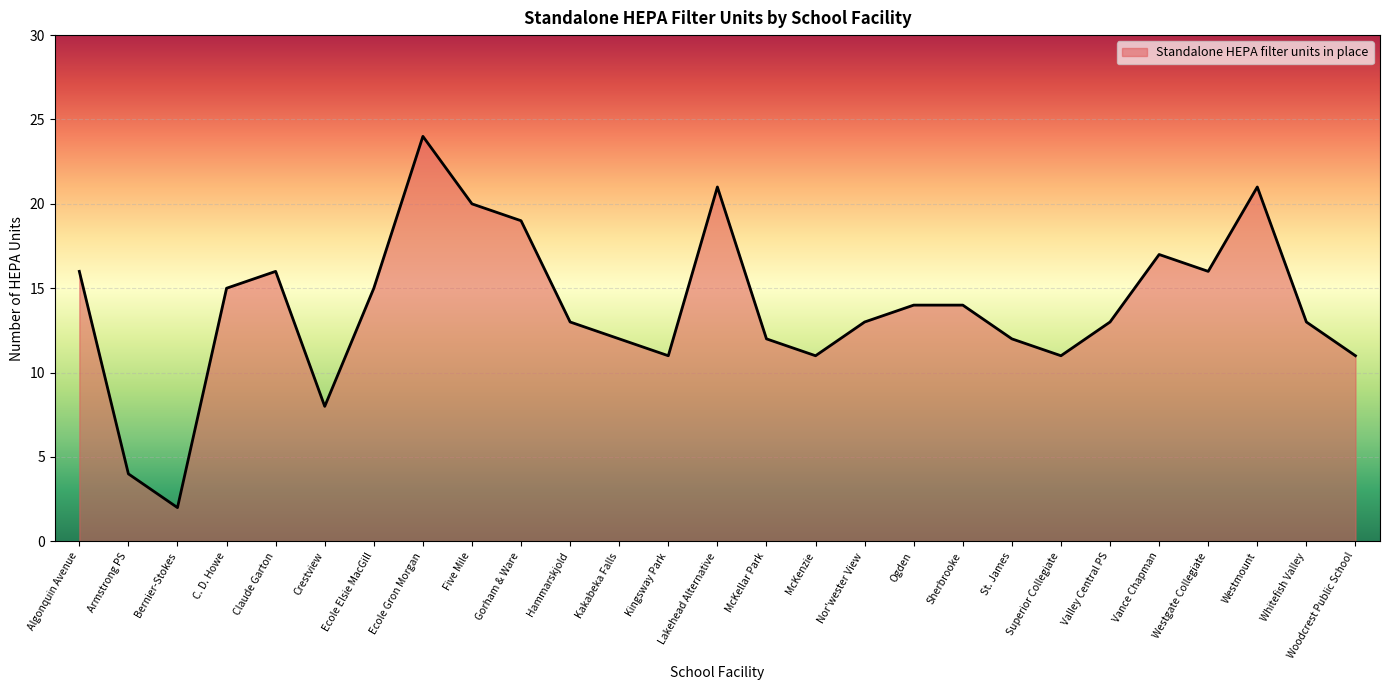

At which category does the chart reach its peak across all series?

Ecole Gron Morgan